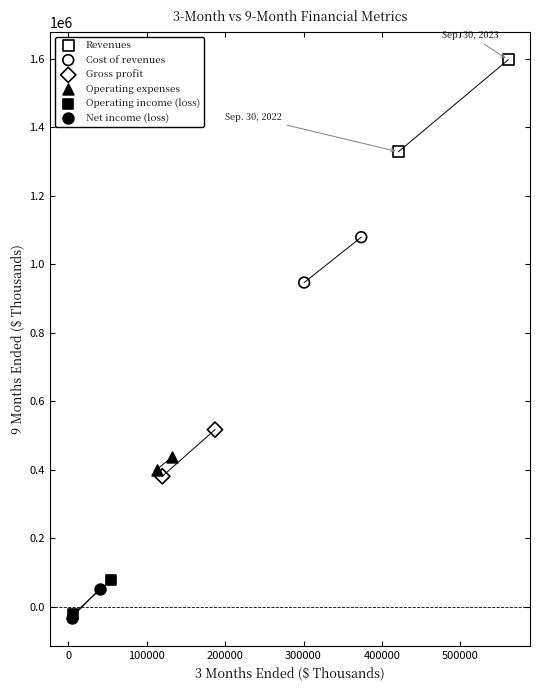

Which series reaches the maximum Y coordinate?

Revenues